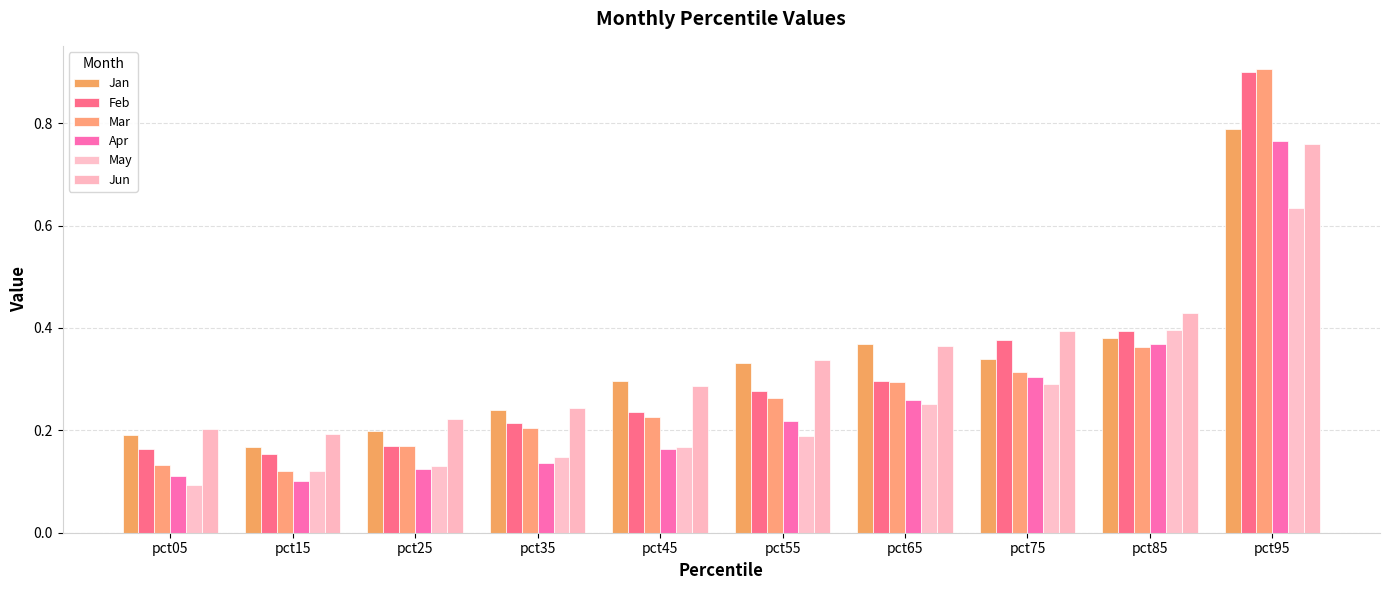

The Jun series shows 0.8 at pct95. True or false?

True